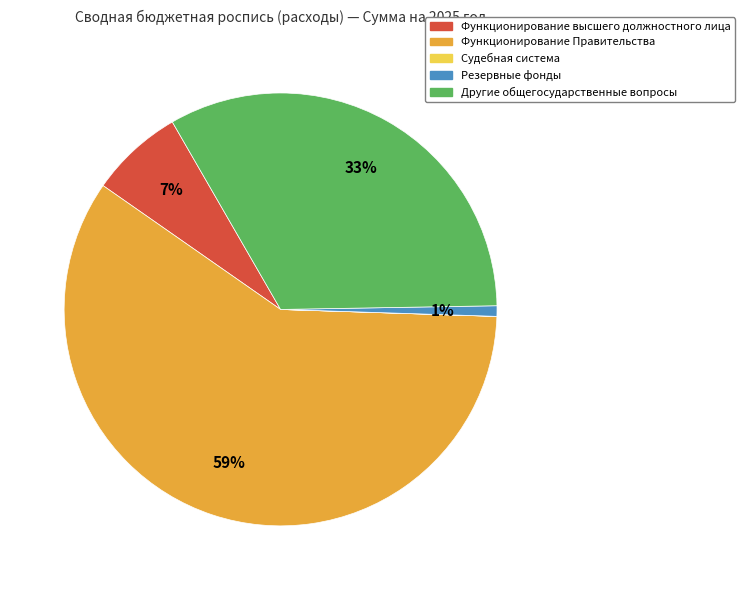

Is the sum of Функционирование Правительства and Функционирование высшего должностного лица greater than half?

Yes